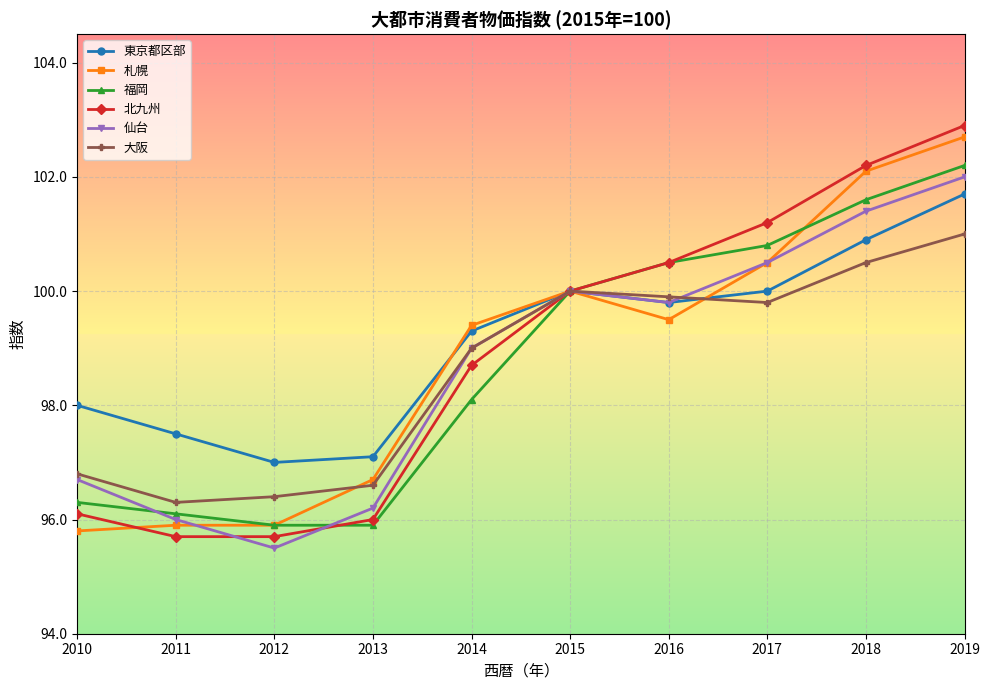

What is the maximum value for 東京都区部?

101.7